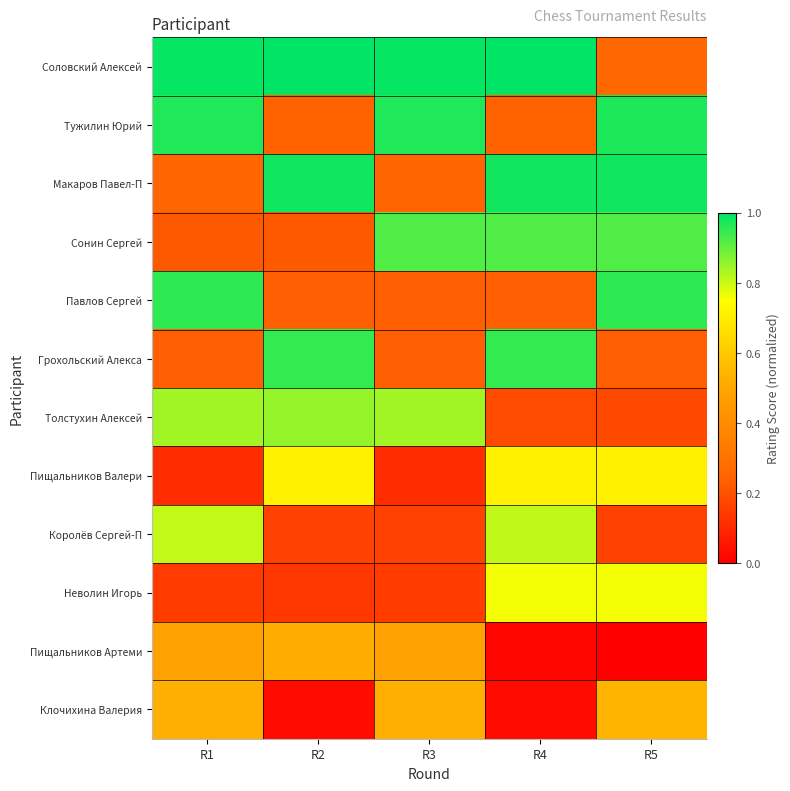

At which category is the sum across all series the highest?

R4